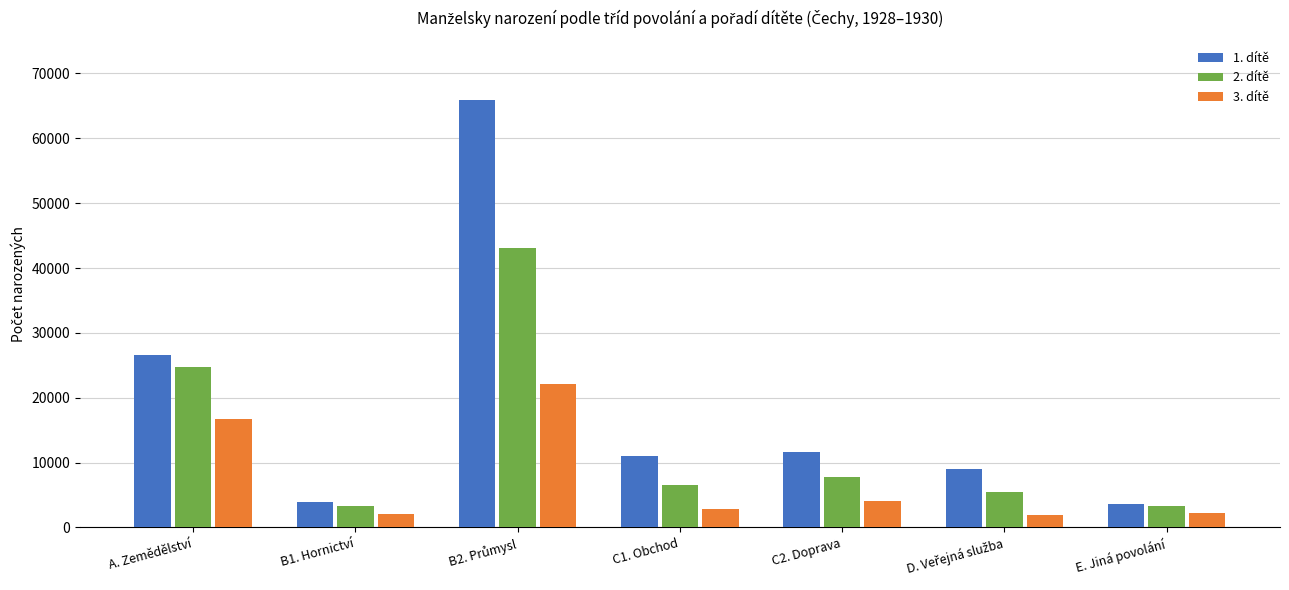

What is the minimum value for 2. dítě?

3244